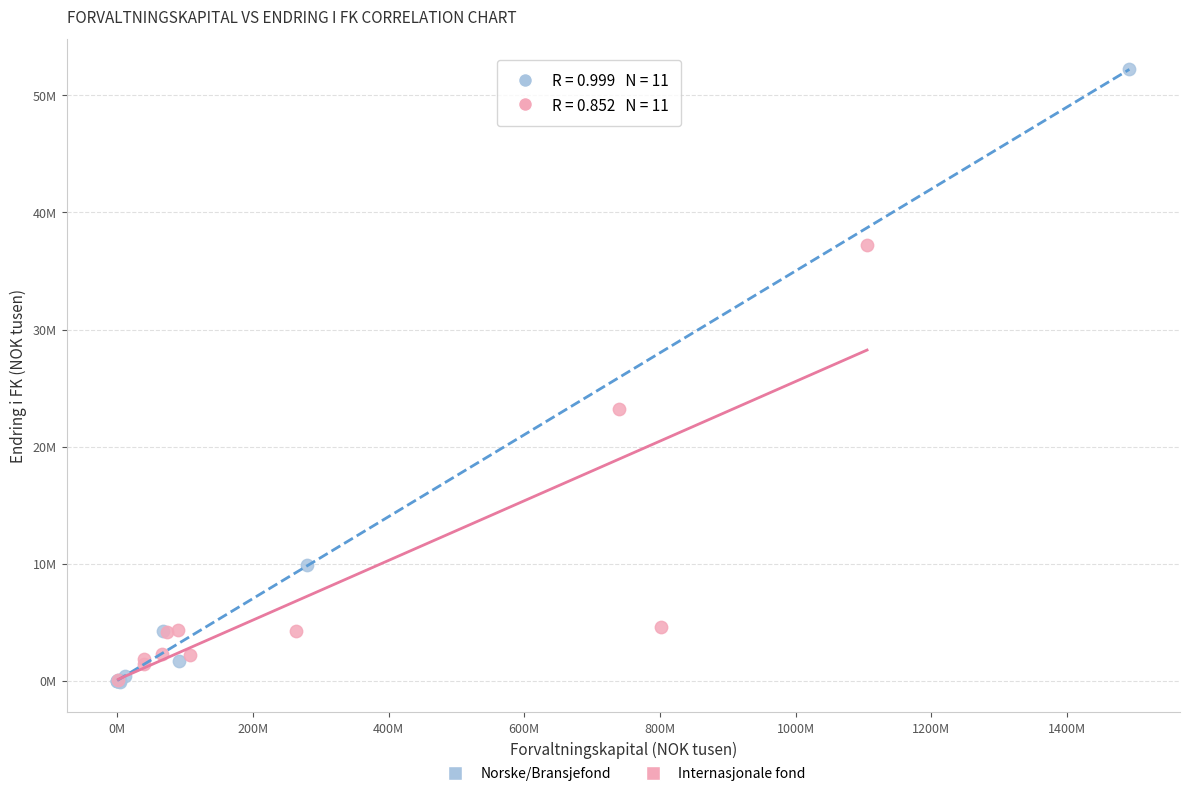

Which series contains the highest Y value?

Norske/Bransjefond